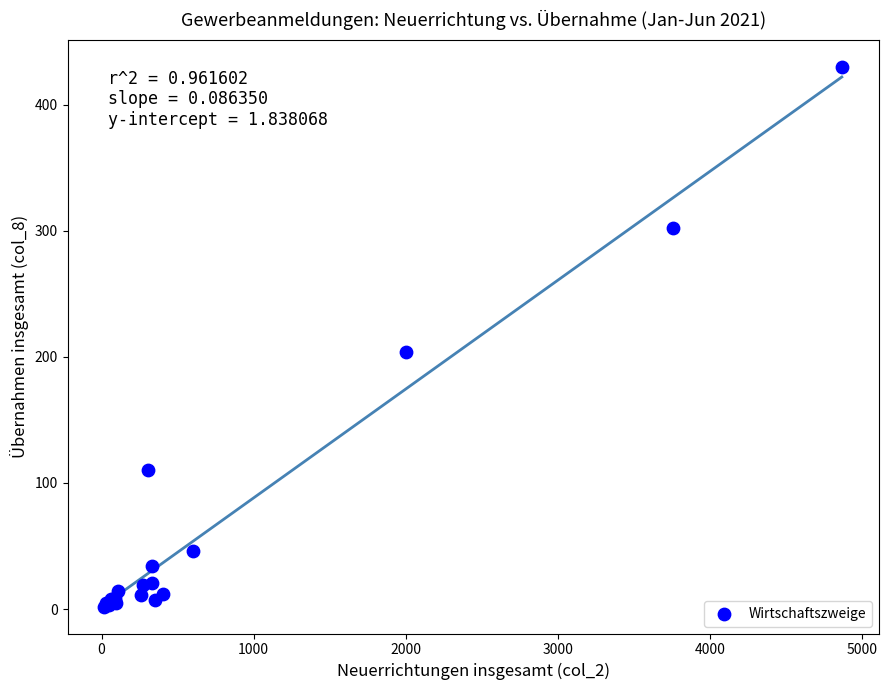

What Y value in the scatter plot is closest to 216?

204